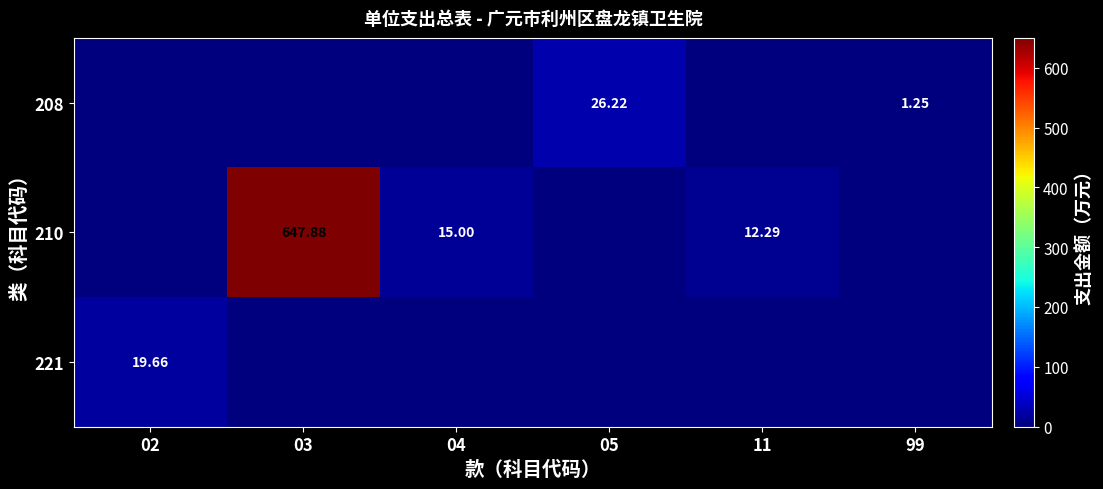

At which category does the chart reach its peak across all series?

03